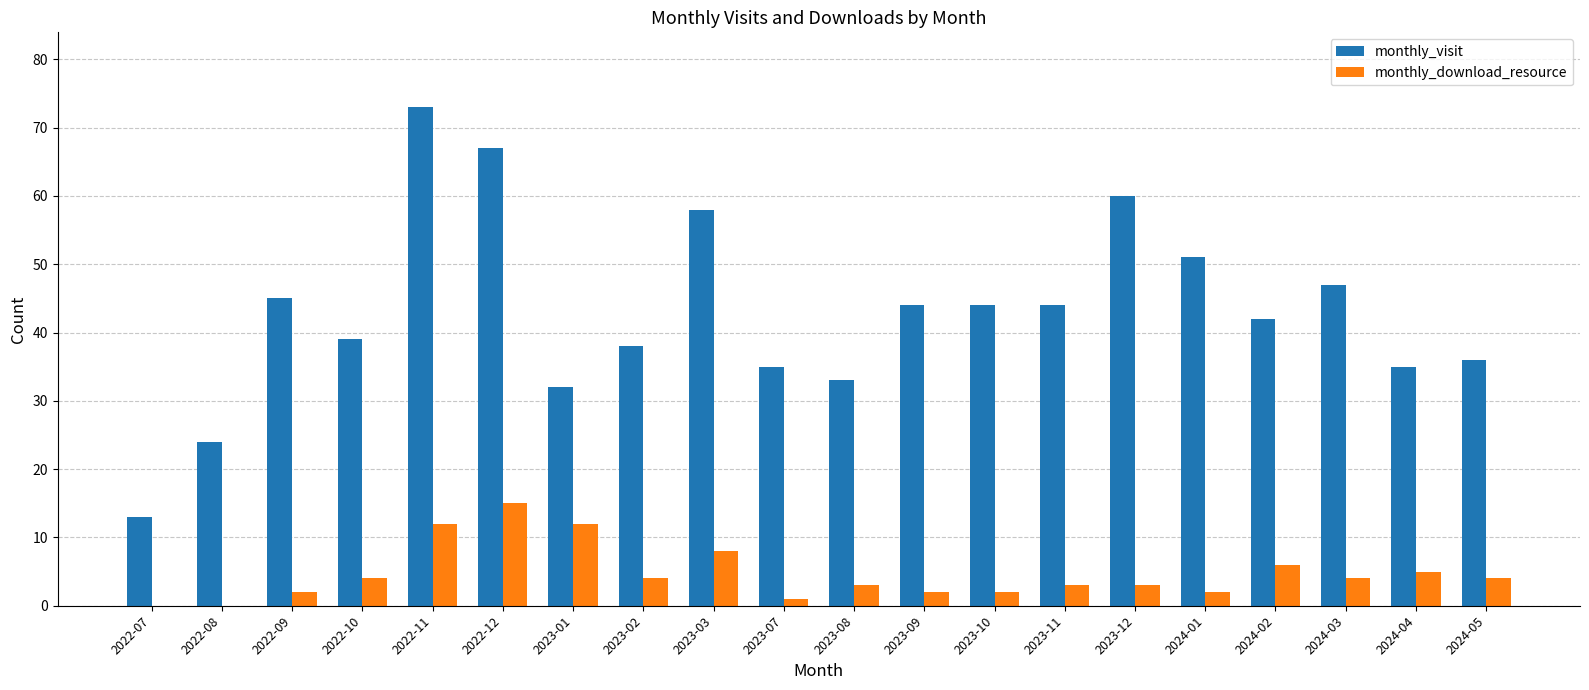

What is the sum of the monthly_download_resource values at 2023-01 and 2024-05?

16